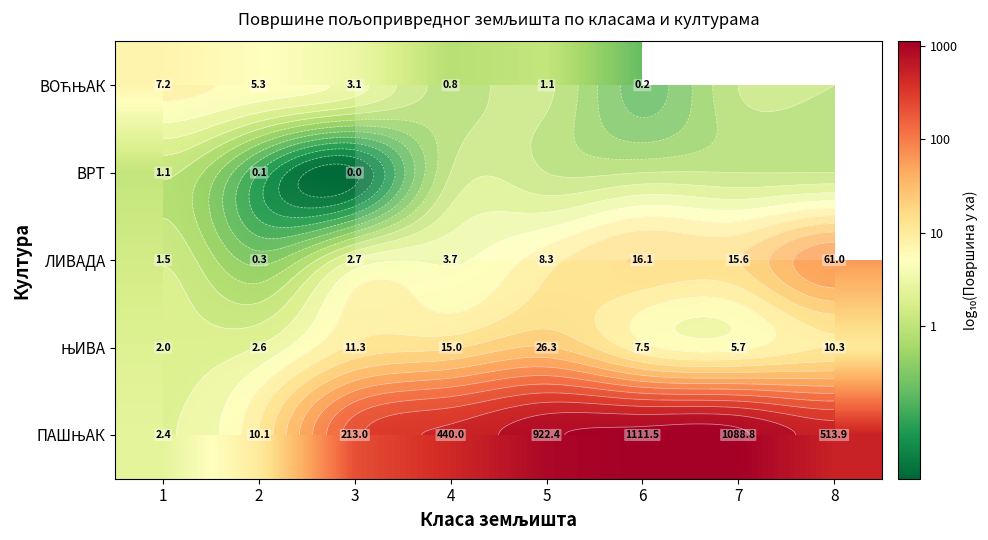

True or false: ЊИВА has a value of 0.1 at 1.

False